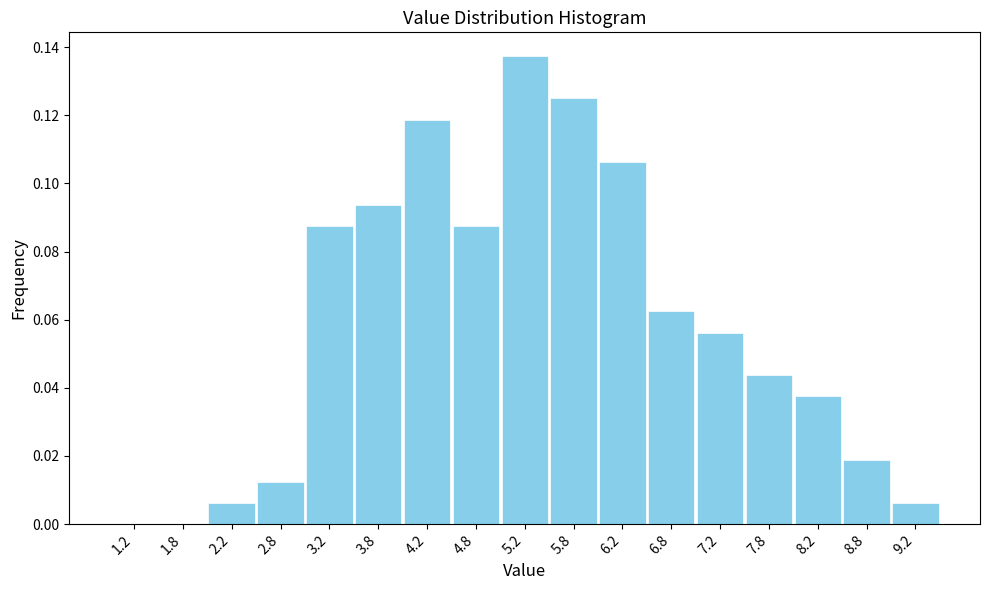

Which range on the x-axis has the tallest bar?

5.0 to 5.5